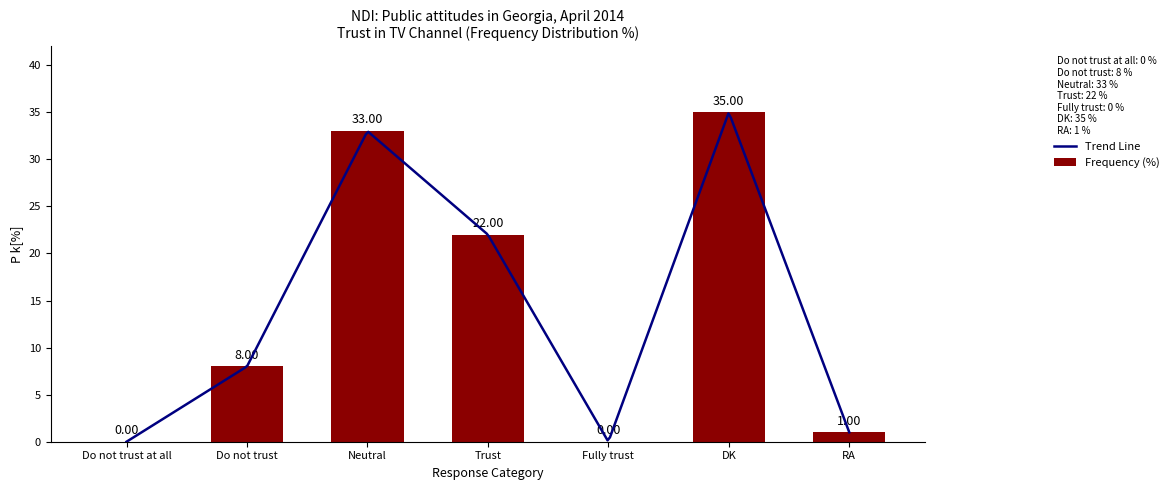

The chart shows a value of -16 at Do not trust at all. True or false?

False